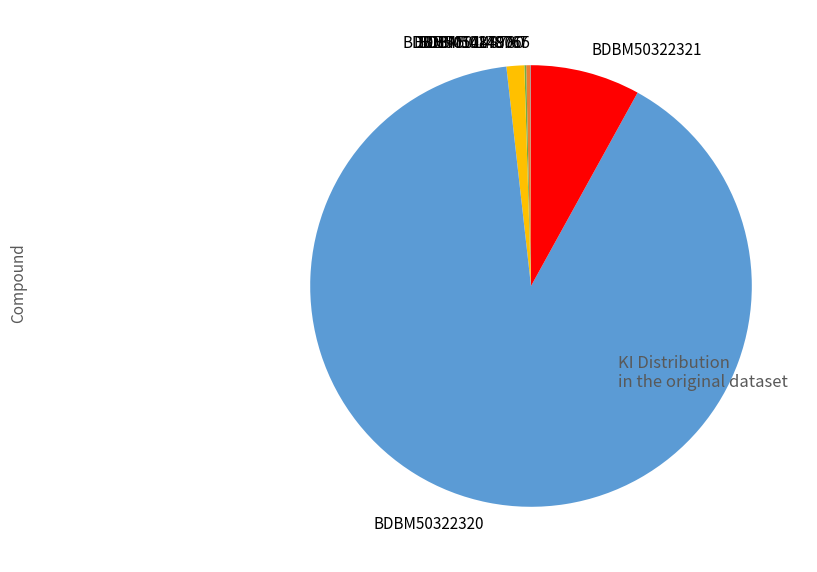

What is the largest slice in the pie chart?

BDBM50322320